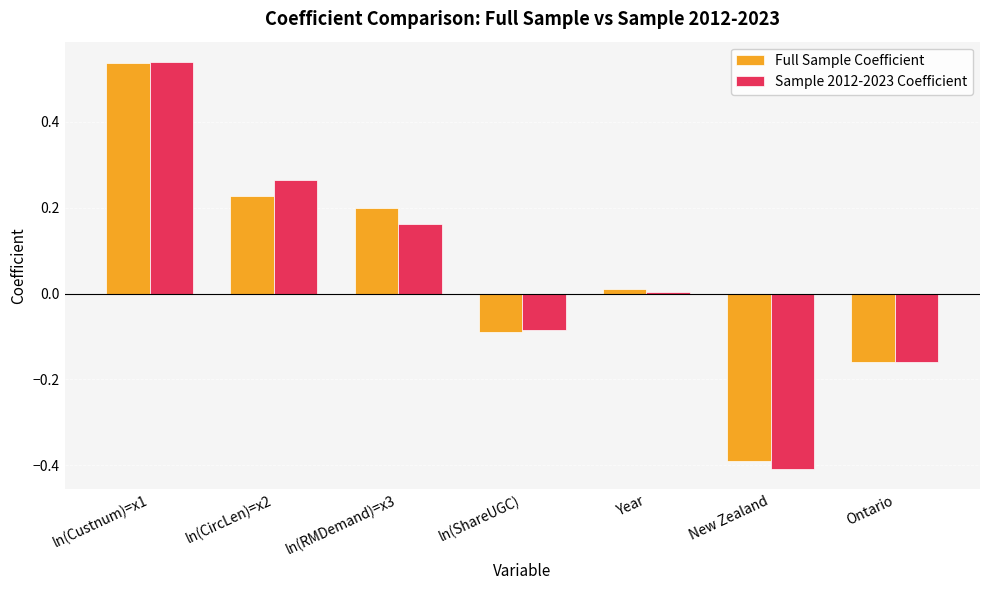

The Sample 2012-2023 Coefficient series shows 0.4 at ln(CircLen)=x2. True or false?

False